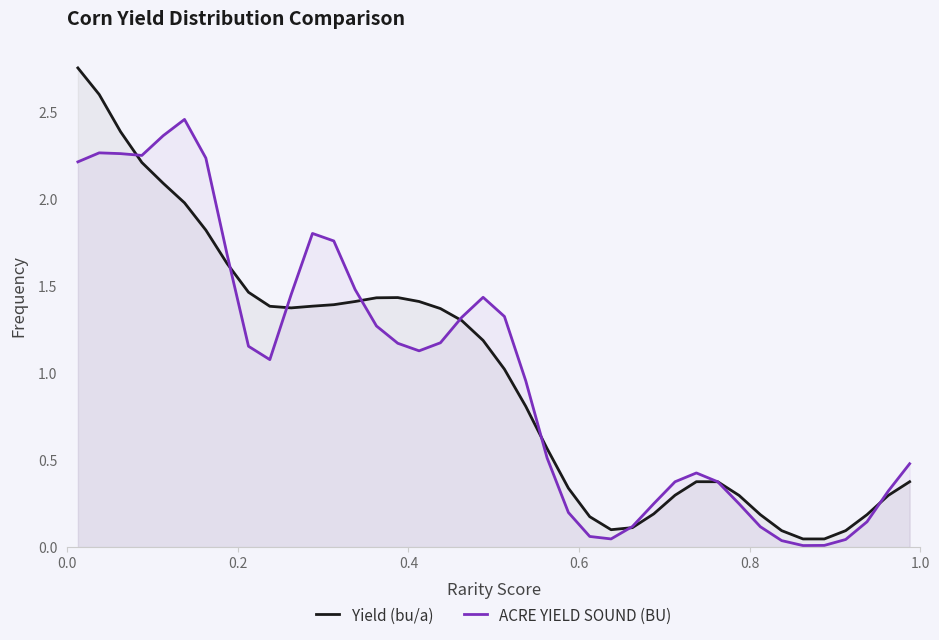

List the series in order of their peak value, lowest first.

ACRE YIELD SOUND (BU), Yield (bu/a)